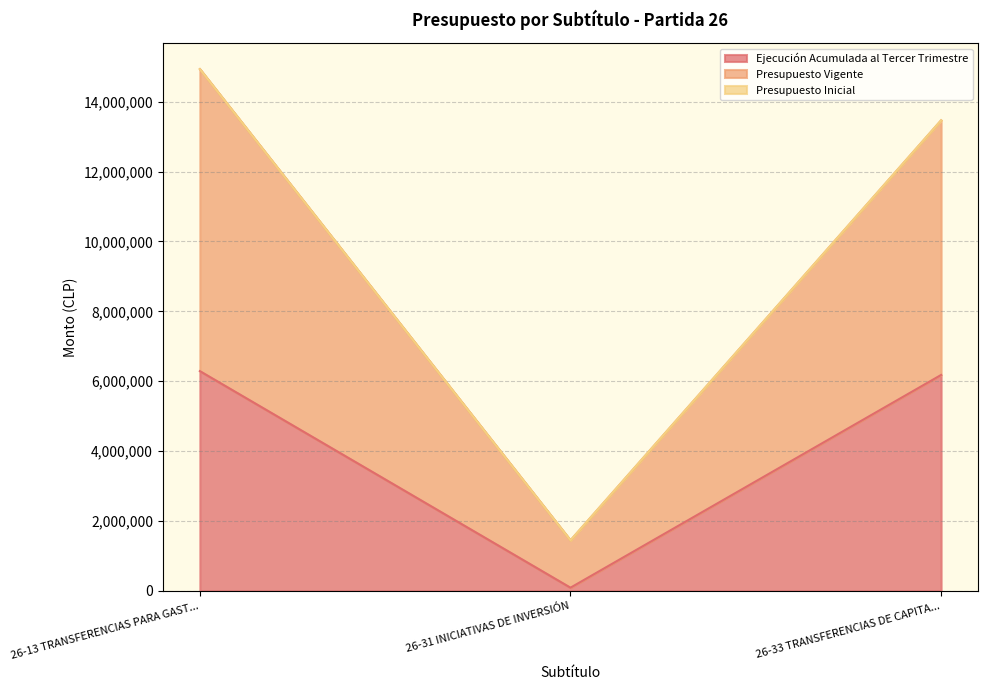

What is the value of the Presupuesto Vigente point at the 1st from the left?

14934024